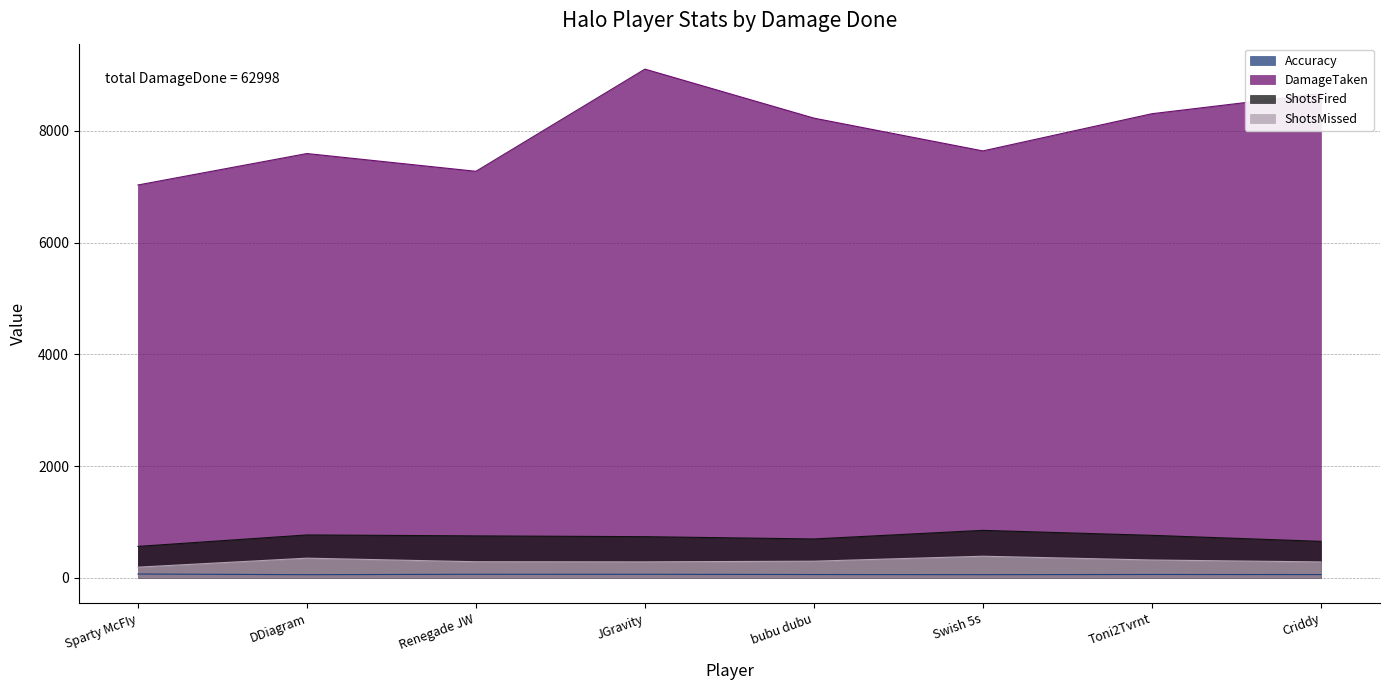

What are all the series names shown in the legend?

Accuracy, DamageTaken, ShotsFired, ShotsMissed